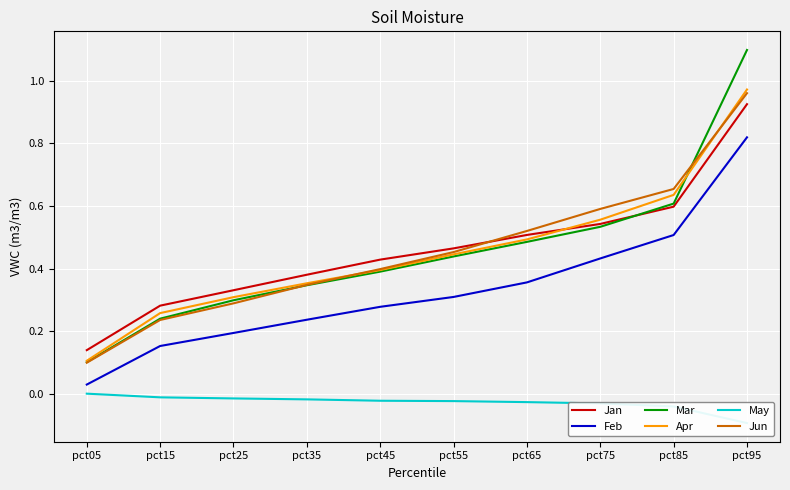

At how many categories does at least one series exceed 1?

1